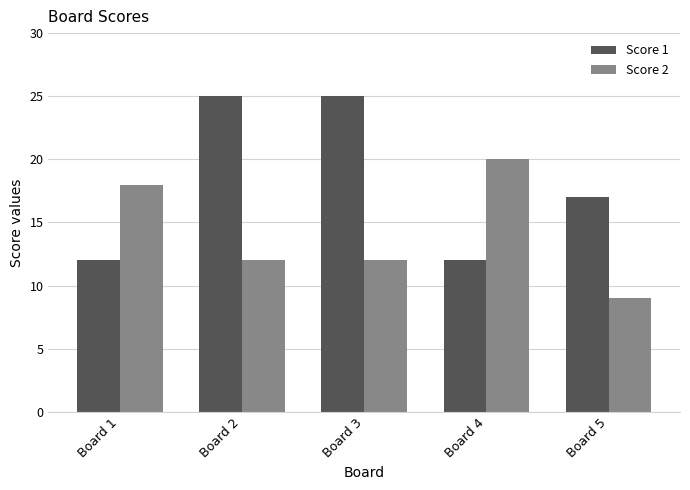

Reading left to right, list all the values displayed in this chart.

Score 1: 12	25	25	12	17
Score 2: 18	12	12	20	9